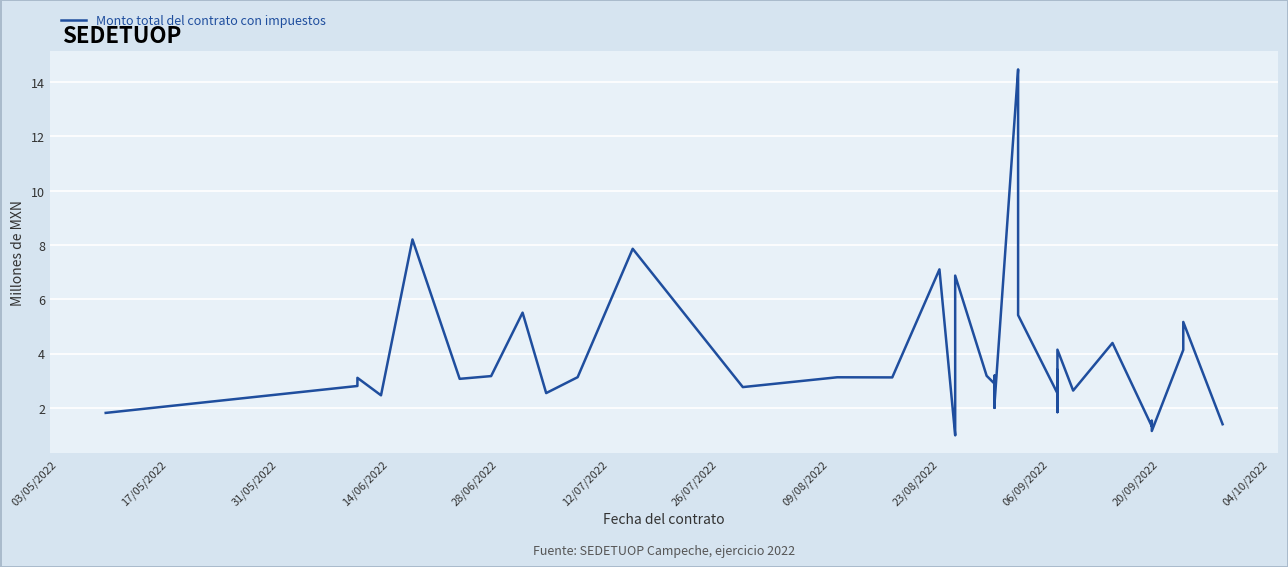

Reading right to left, list all the values displayed in this chart.

1.4	5.2	4.1	1.1	1.5	1.3	4.4	2.6	4.1	1.8	3.4	2.5	5.4	14.0	14.5	2.1	3.2	3.0	2.0	2.9	3.2	6.9	1.0	1.0	7.1	3.1	3.1	2.8	7.9	3.1	2.5	5.5	3.2	3.1	8.2	2.5	3.1	2.8	1.8